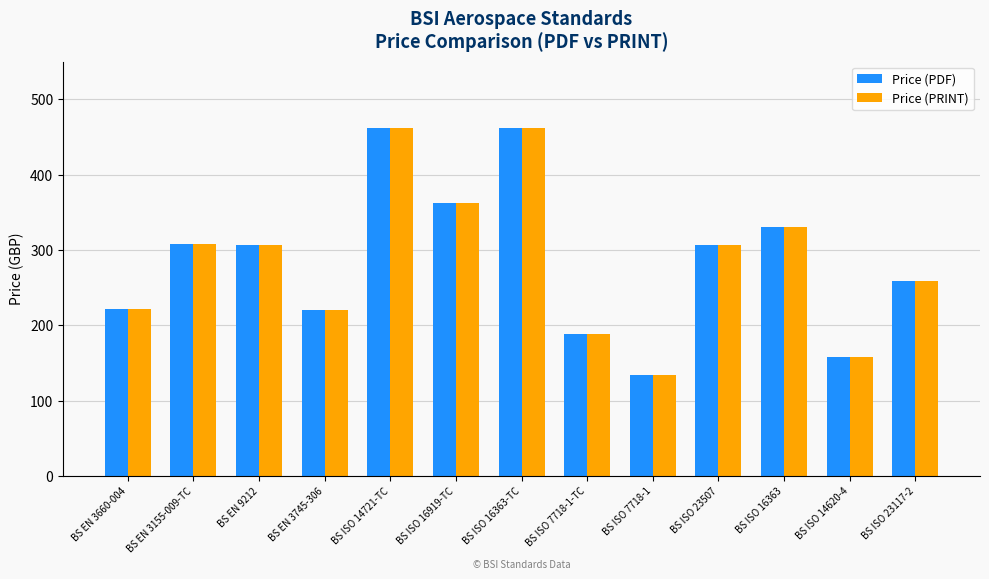

What is the difference between the maximum and minimum values in the Price (PRINT) series?

328